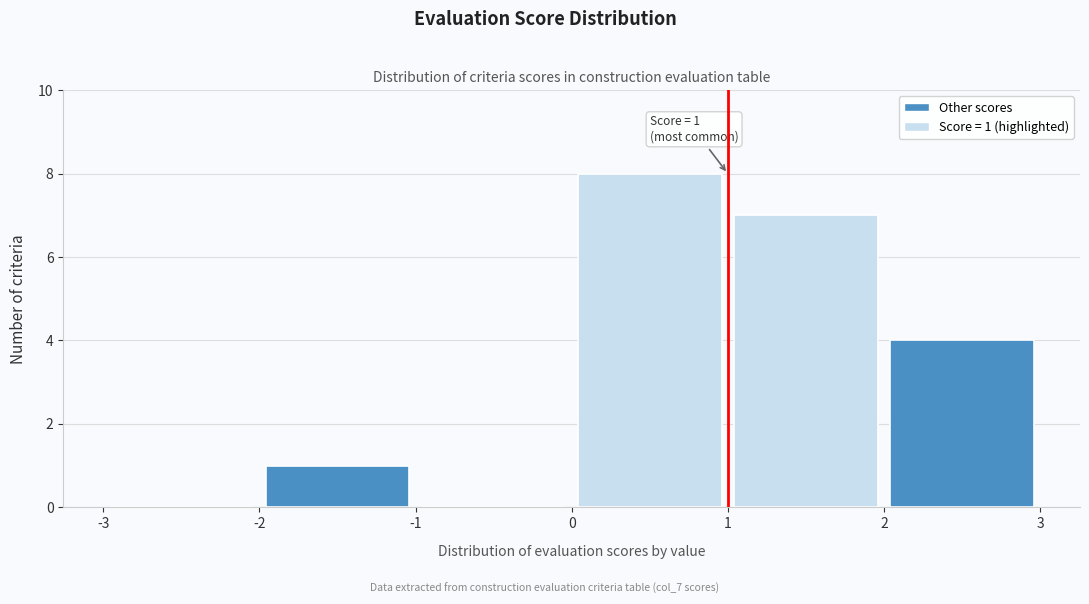

Which range on the x-axis has the tallest bar?

0 to 1